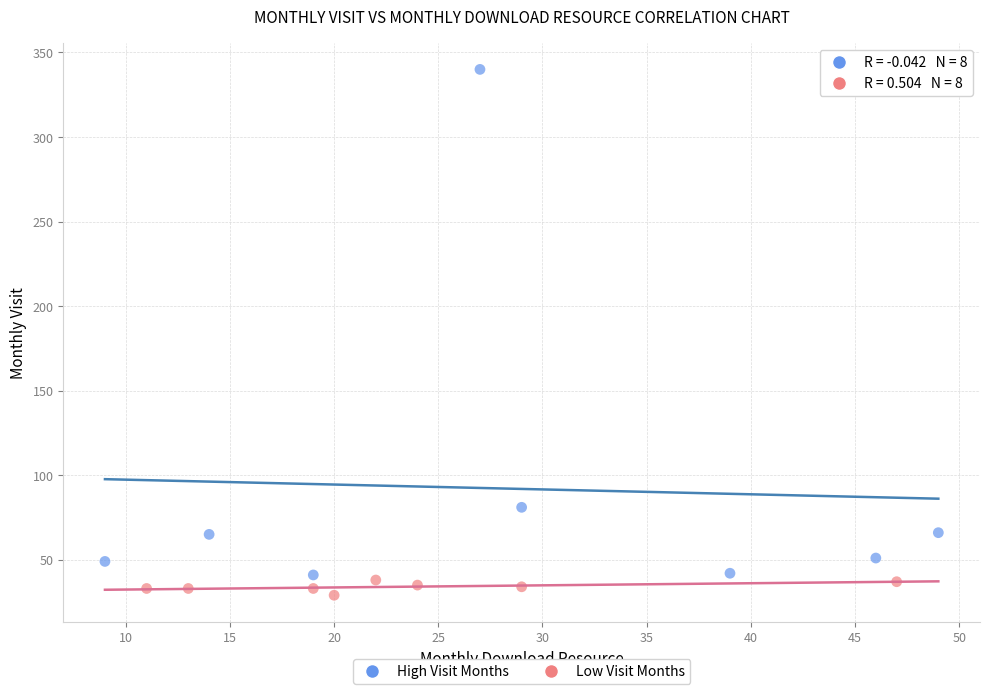

Which series has the largest Y range (max minus min)?

High Visit Months